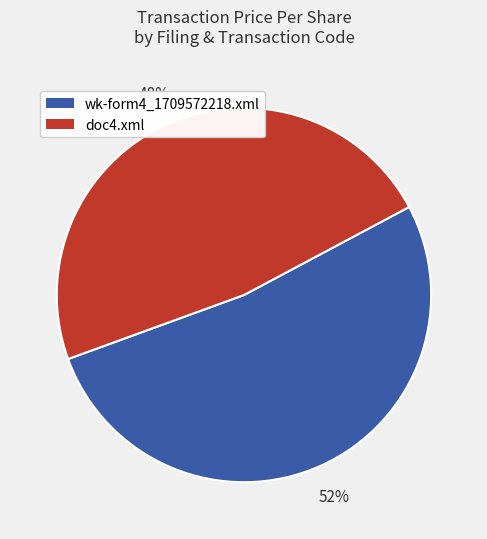

What percentage is the doc4.xml slice, to the nearest percent?

48%